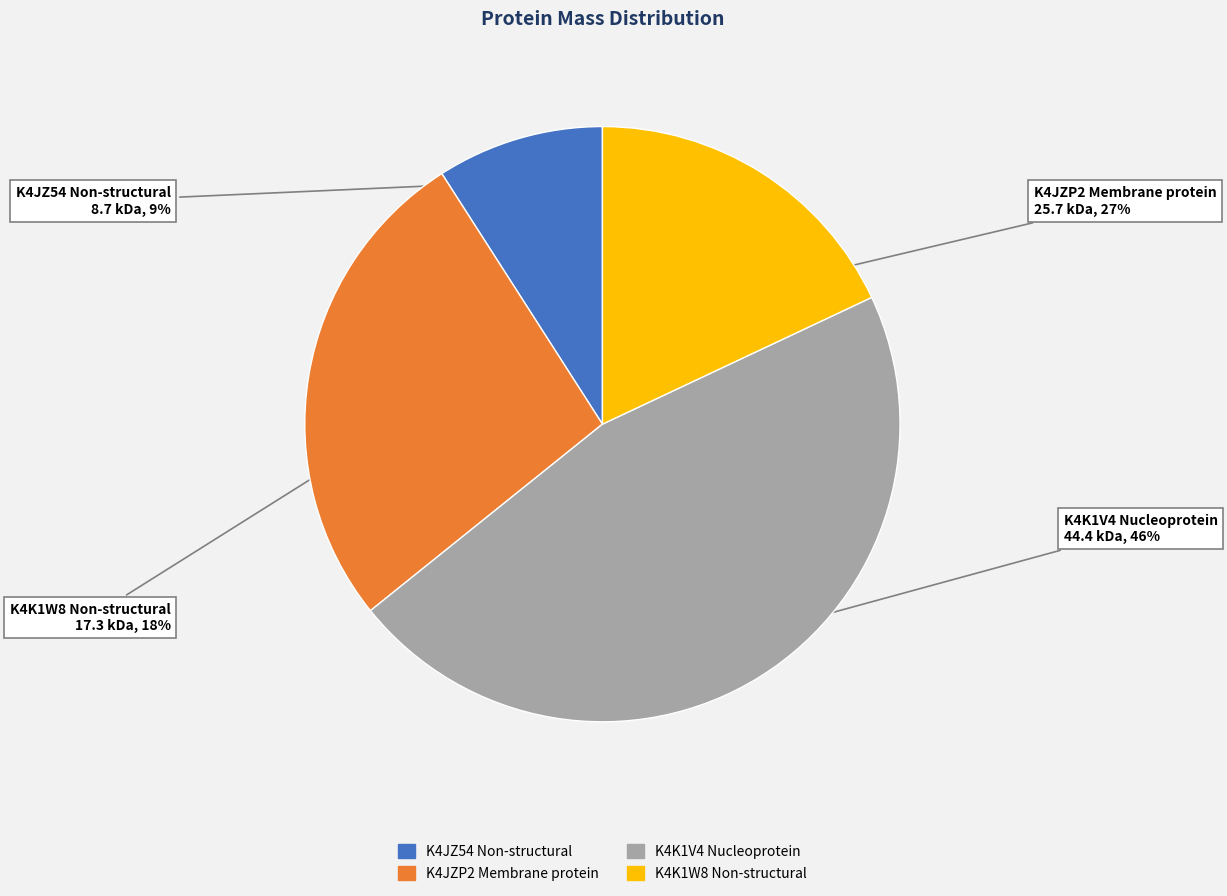

Which slice is the largest?

K4K1V4 Nucleoprotein